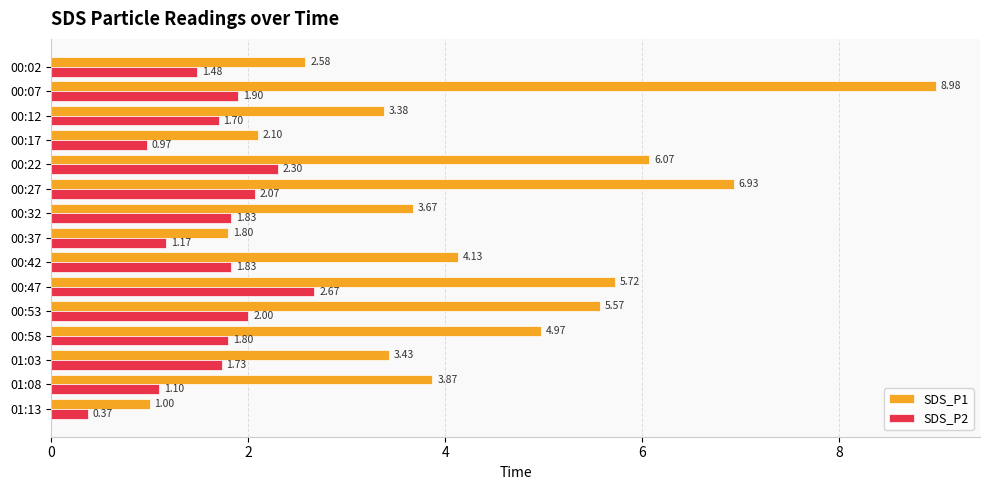

Which series has the largest range (max minus min)?

SDS_P1